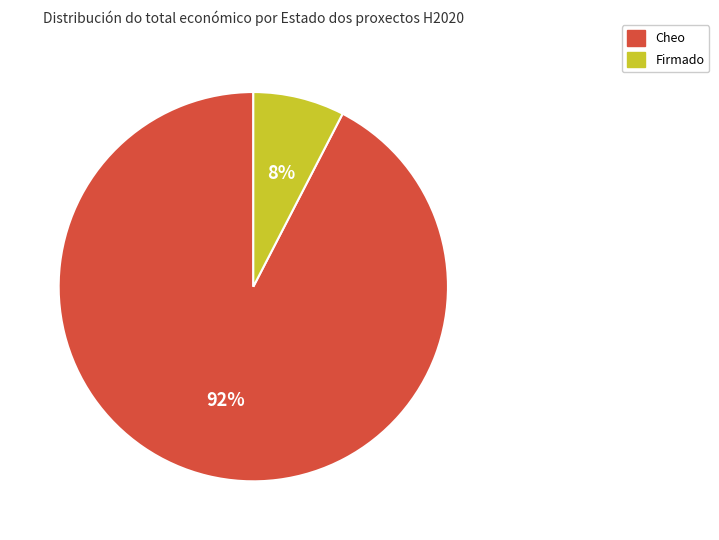

Is there any slice that represents more than half of the pie?

Yes